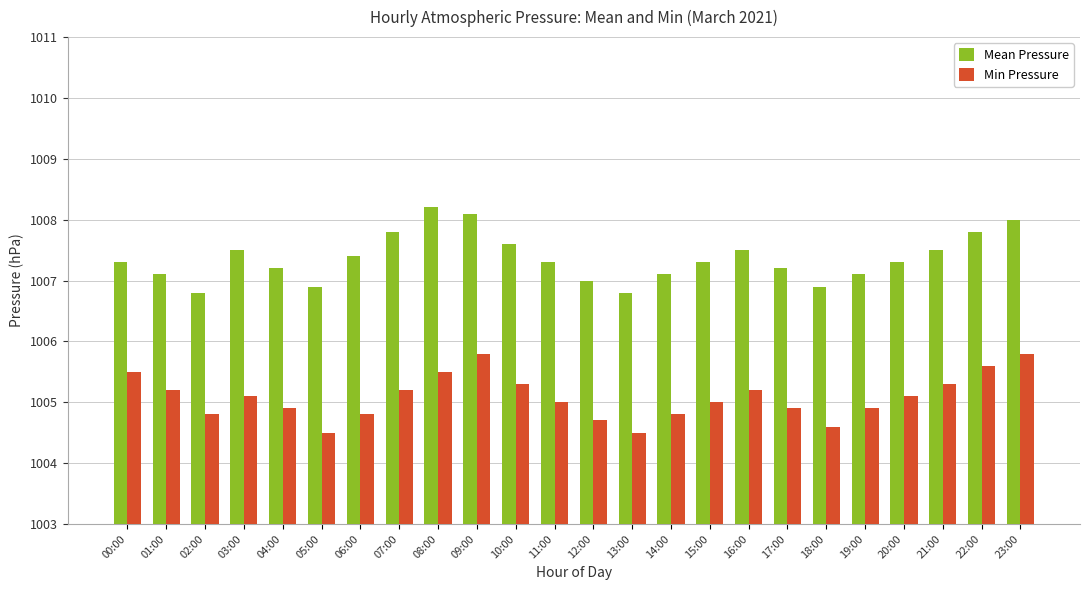

List the series in order of their overall mean, highest first.

Mean Pressure, Min Pressure